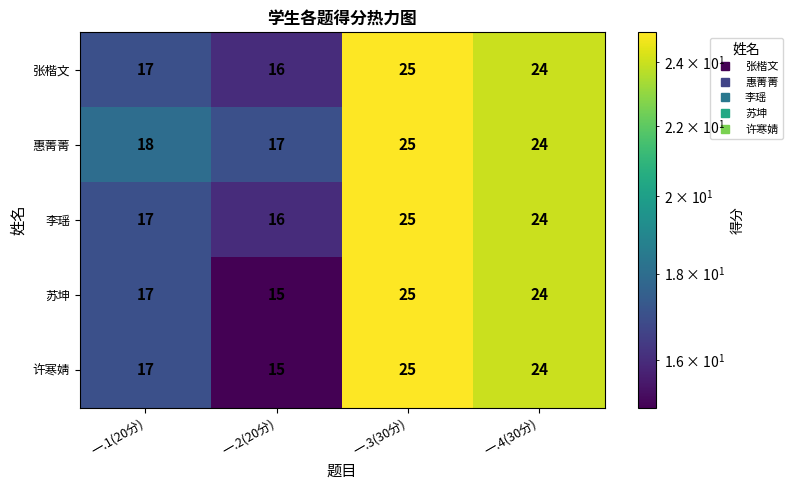

Reading left to right, transcribe all the data shown in this chart.

张楷文: 17	16	25	24
惠菁菁: 18	17	25	24
李瑶: 17	16	25	24
苏坤: 17	15	25	24
许寒婧: 17	15	25	24